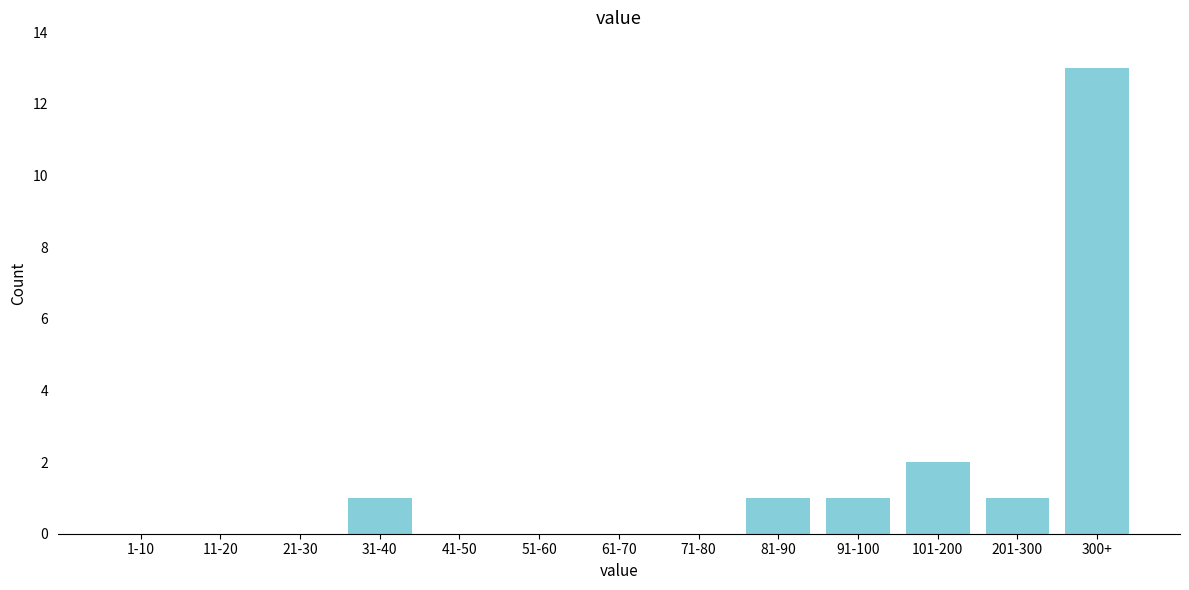

Reading right to left, transcribe all the data shown in this chart.

300+=13	201-300=1	101-200=2	91-100=1	81-90=1	71-80=0	61-70=0	51-60=0	41-50=0	31-40=1	21-30=0	11-20=0	1-10=0